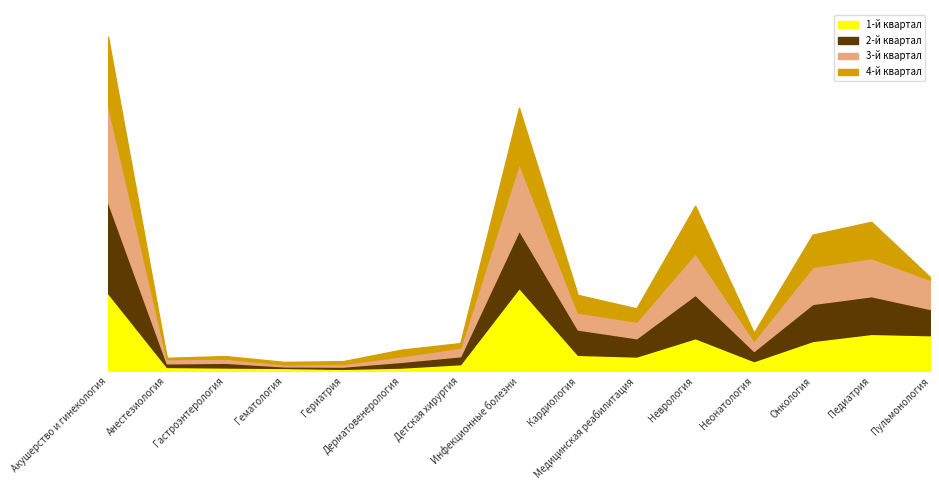

Between which two adjacent categories do 1-й квартал and 2-й квартал first intersect?

Акушерство и гинекология and Анестезиология